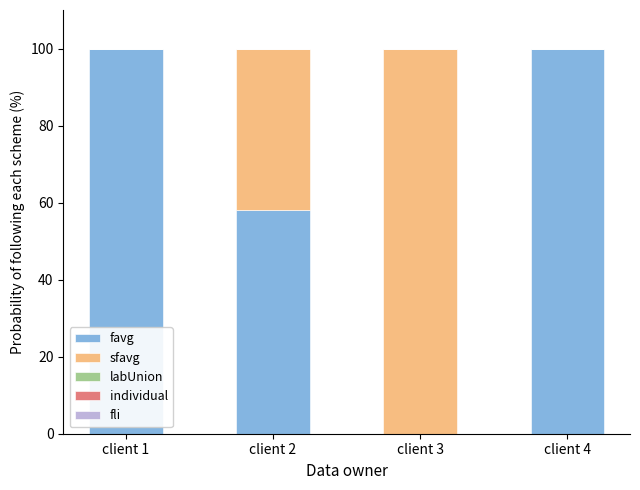

What is the highest value of the favg series?

100.0